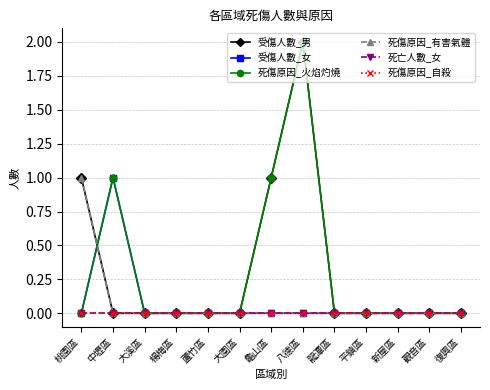

Where is the first local maximum for 受傷人數_男?

八德區